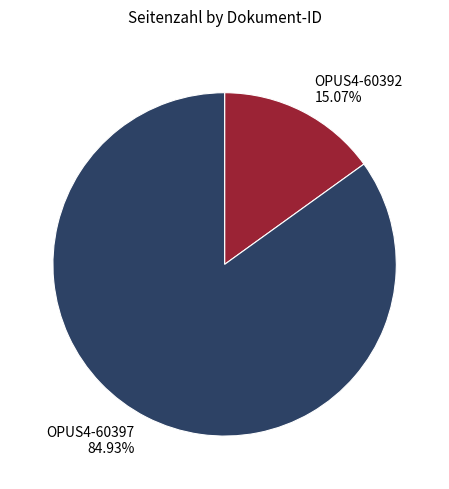

To the nearest percent, what percentage of the pie is OPUS4-60397?

85%